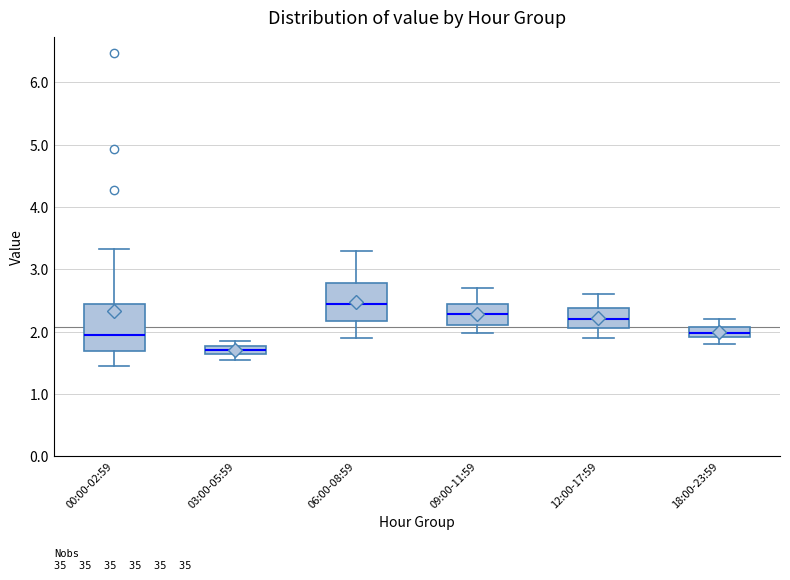

Which box is the tallest, from its lower edge to its upper edge?

00:00-02:59